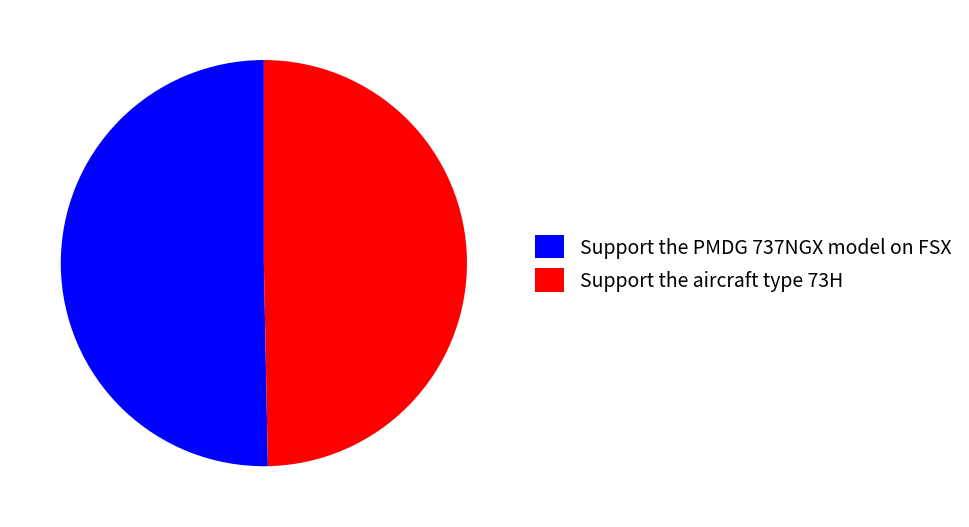

Rank the categories by value from lowest to highest.

Support the aircraft type 73H, Support the PMDG 737NGX model on FSX